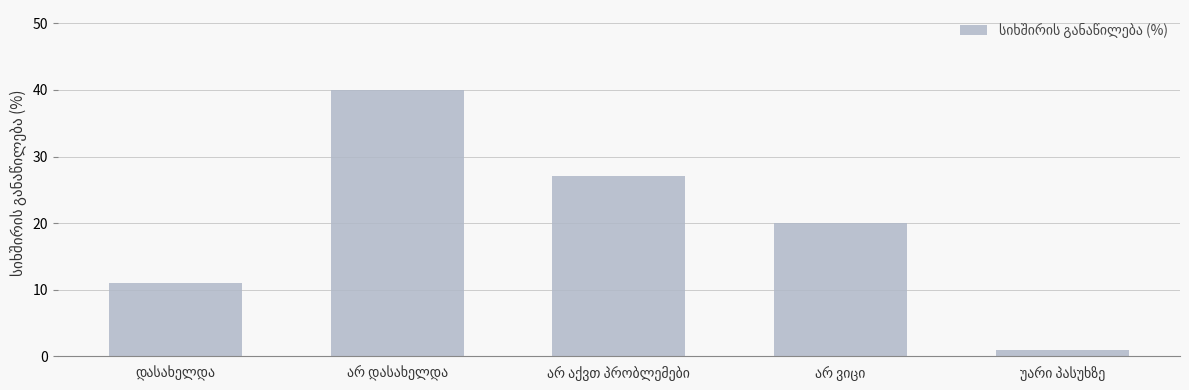

What is the value of the 4th bar from the left?

20